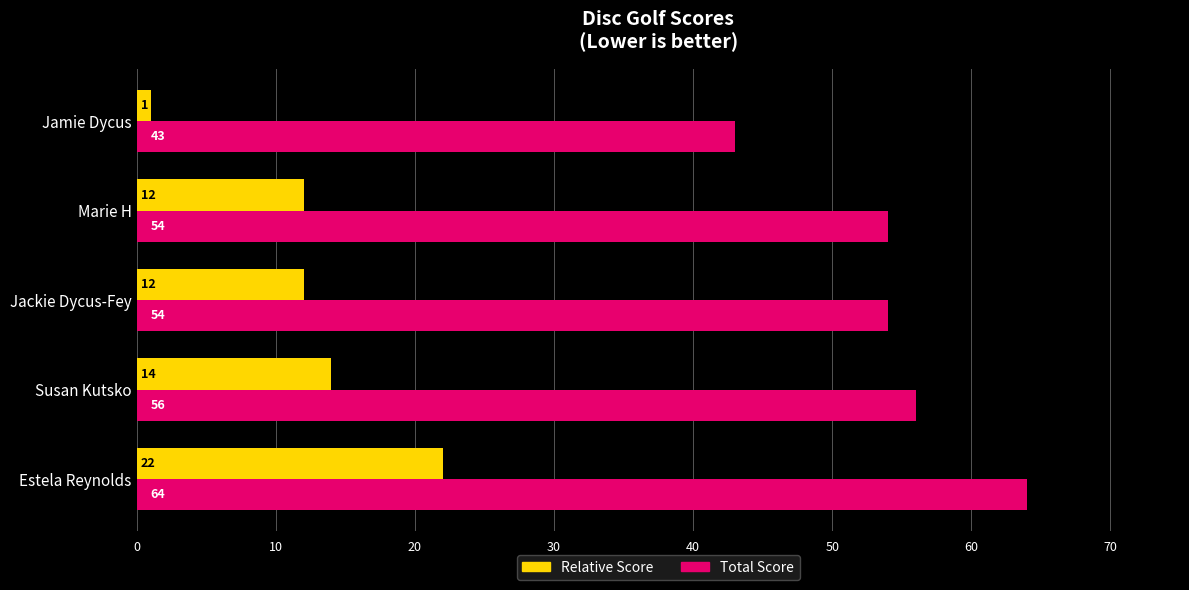

Which label corresponds to the largest value in the chart?

Estela Reynolds